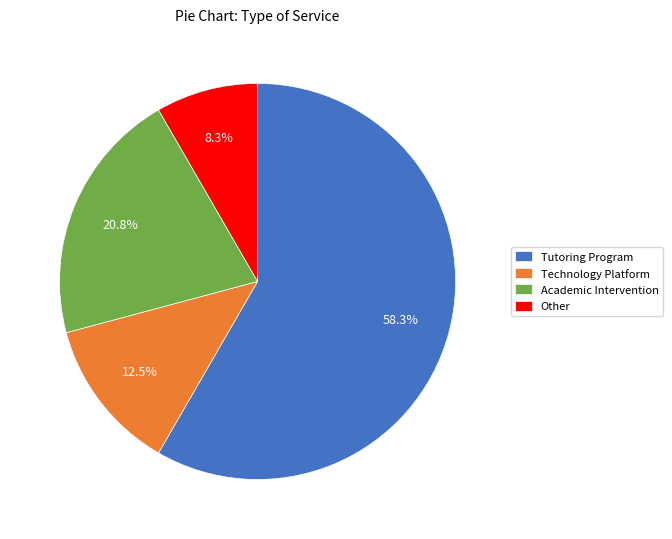

To the nearest percent, what percentage of the pie is Tutoring Program?

58%